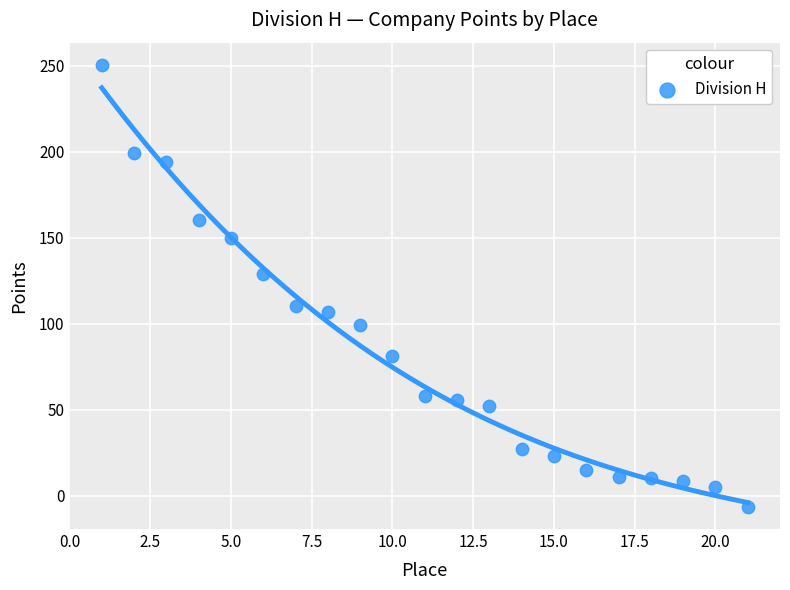

What Y value in the scatter plot is closest to 122?

129.0